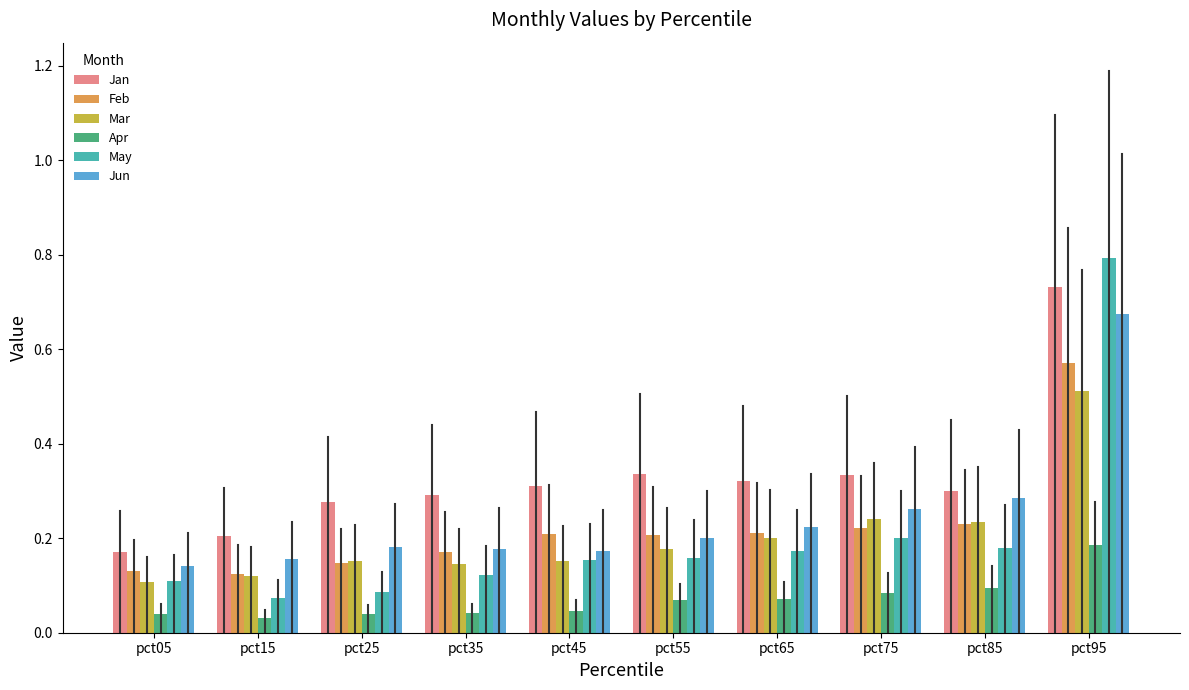

Is it true that Feb equals 0.1 at pct15?

True